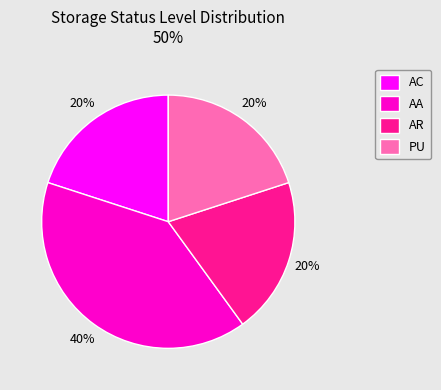

Is there a majority slice in this chart?

No